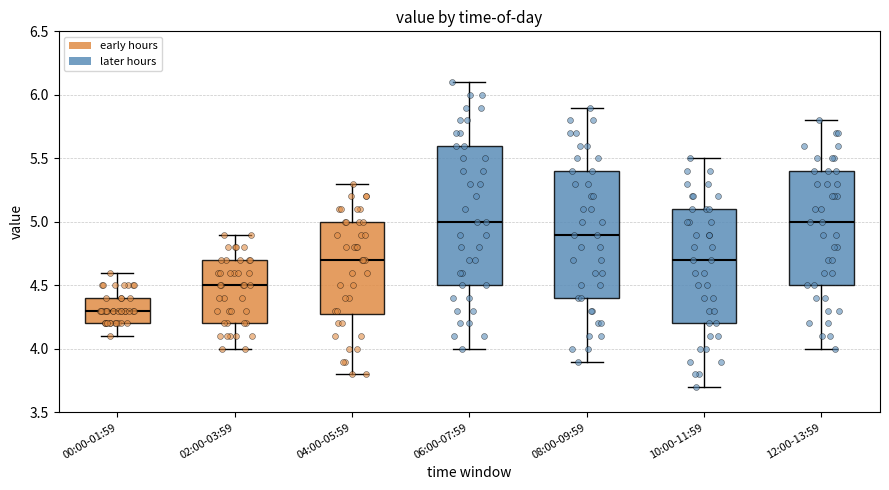

Reading left to right, read every box against the y-axis: the position of its median line, the range the box covers, and the ends of its whiskers. The values are not printed on the chart, so give them approximately, as read against the axis.

00:00-01:59: median 4.3, box 4.2 to 4.4, whiskers 4.1 to 4.6
02:00-03:59: median 4.5, box 4.2 to 4.7, whiskers 4.0 to 4.9
04:00-05:59: median 4.7, box 4.3 to 5.0, whiskers 3.8 to 5.3
06:00-07:59: median 5.0, box 4.5 to 5.6, whiskers 4.0 to 6.1
08:00-09:59: median 4.9, box 4.4 to 5.4, whiskers 3.9 to 5.9
10:00-11:59: median 4.7, box 4.2 to 5.1, whiskers 3.7 to 5.5
12:00-13:59: median 5.0, box 4.5 to 5.4, whiskers 4.0 to 5.8